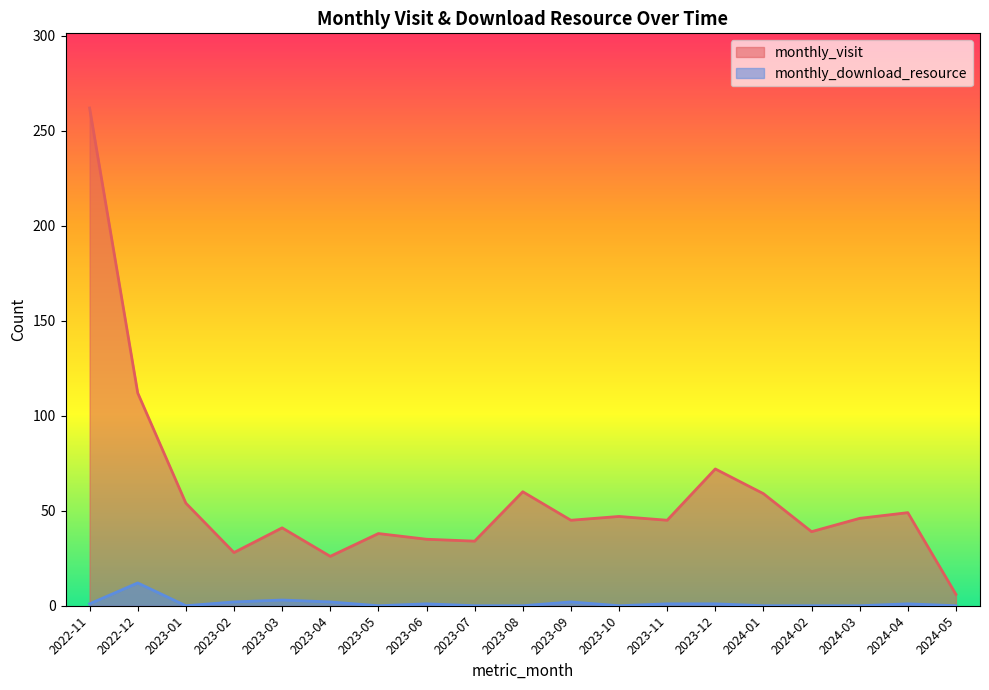

In monthly_visit, how many points are lower than both neighbors (excluding endpoints)?

6